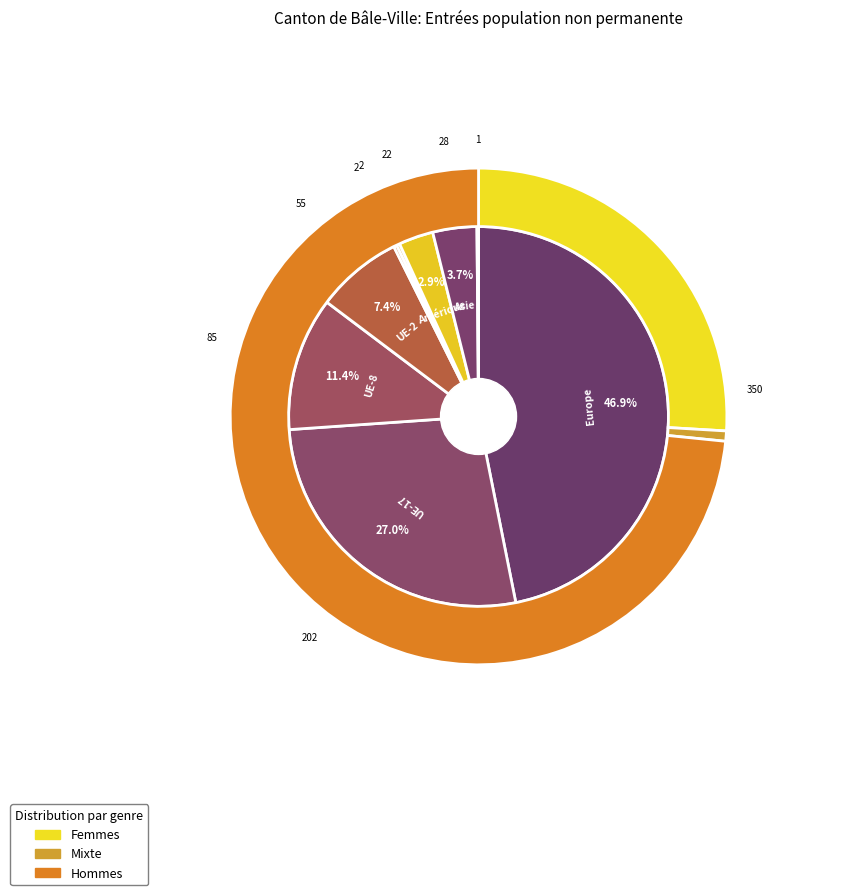

Is Asie the majority of the pie?

No